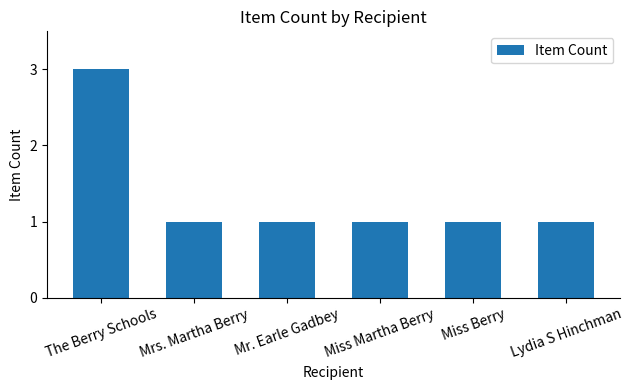

What is the label of the 3rd bar from the right?

Miss Martha Berry